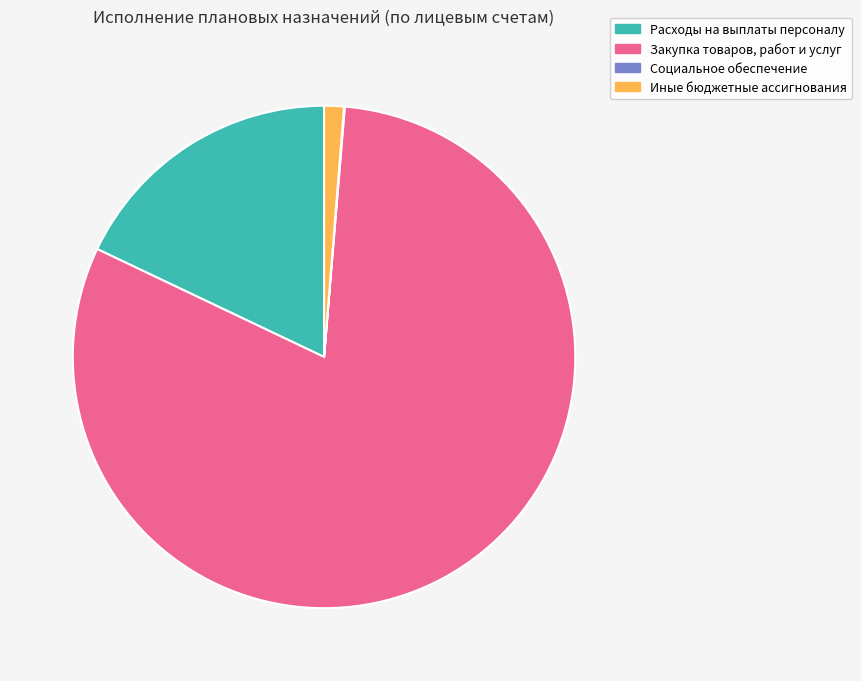

Is there any slice that represents more than half of the pie?

Yes